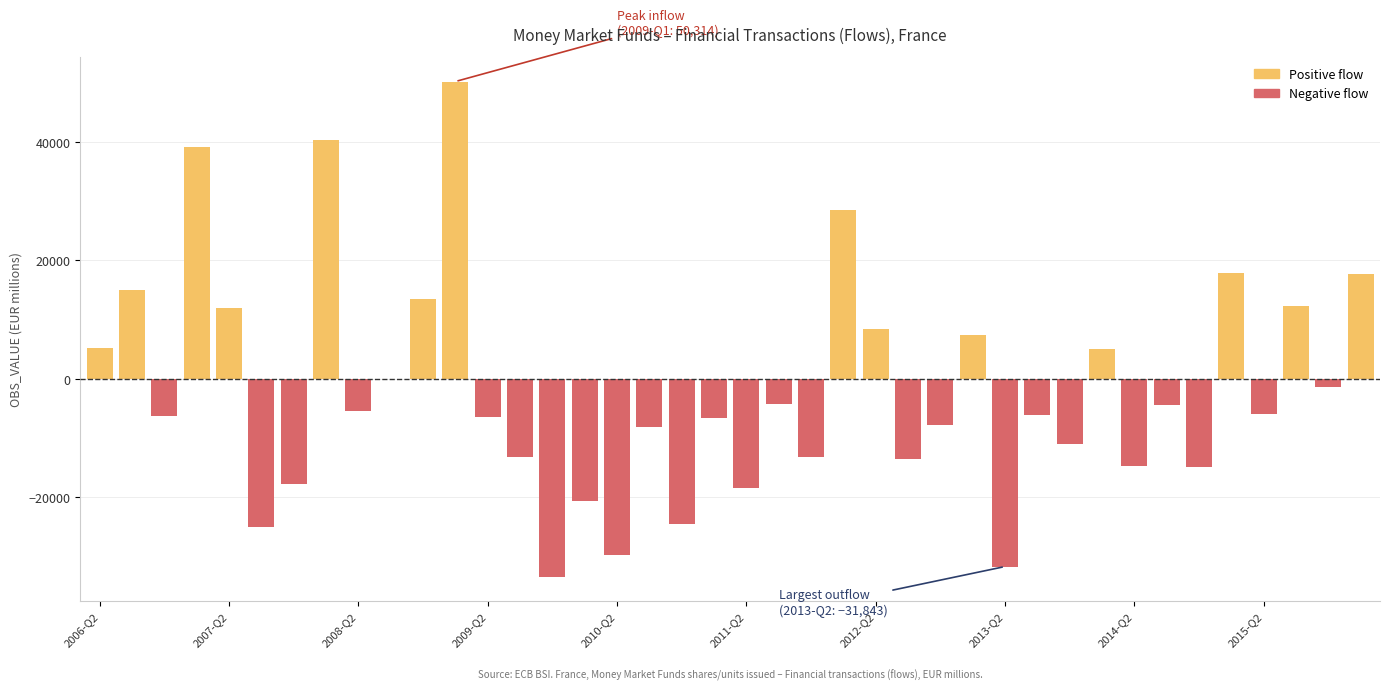

Count the number of data series in this chart.

2